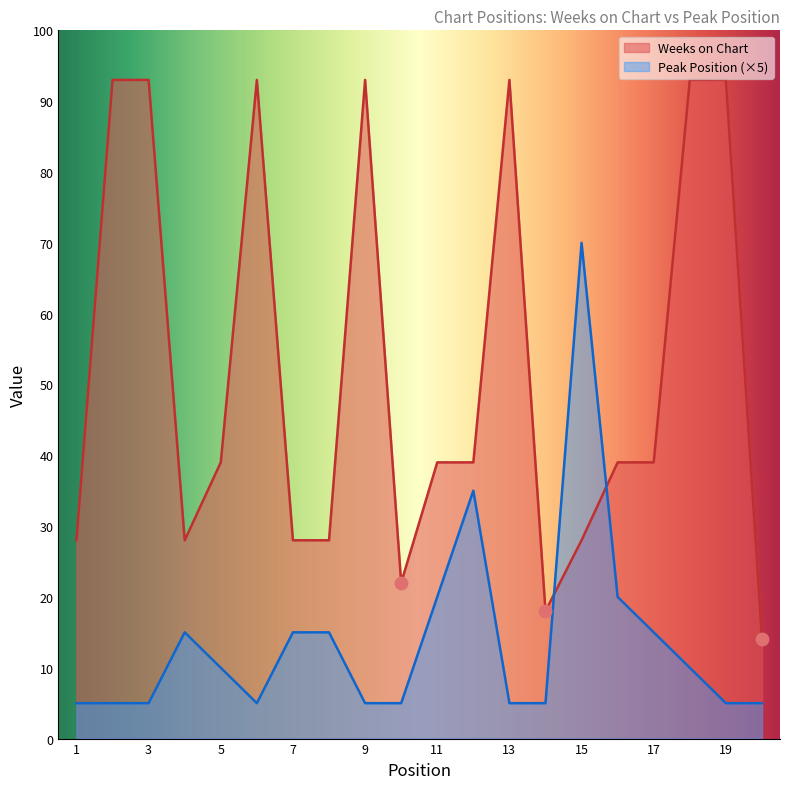

What is the total value across all series at 2?

98